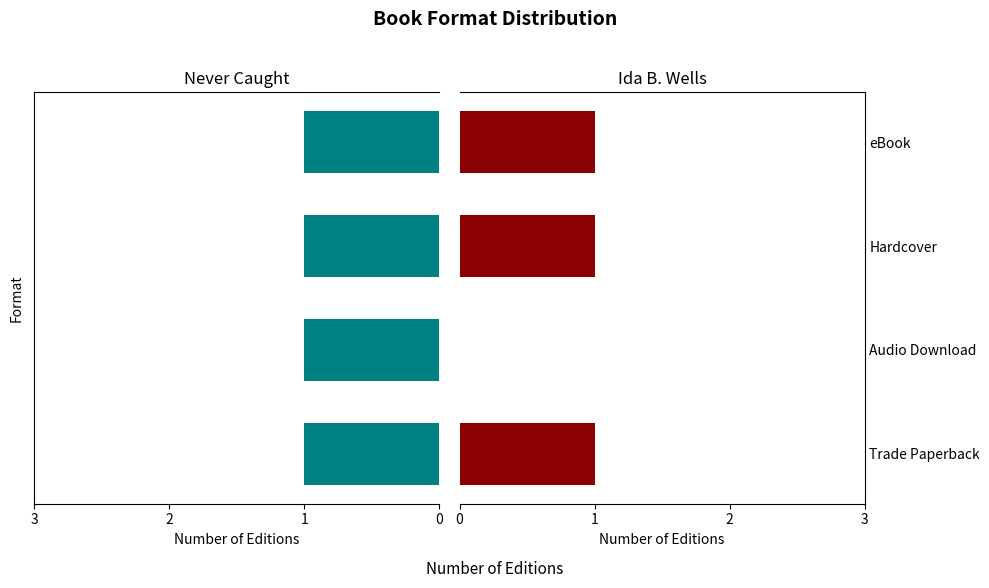

Count the Ida B. Wells values in the range 1 to 2.

3